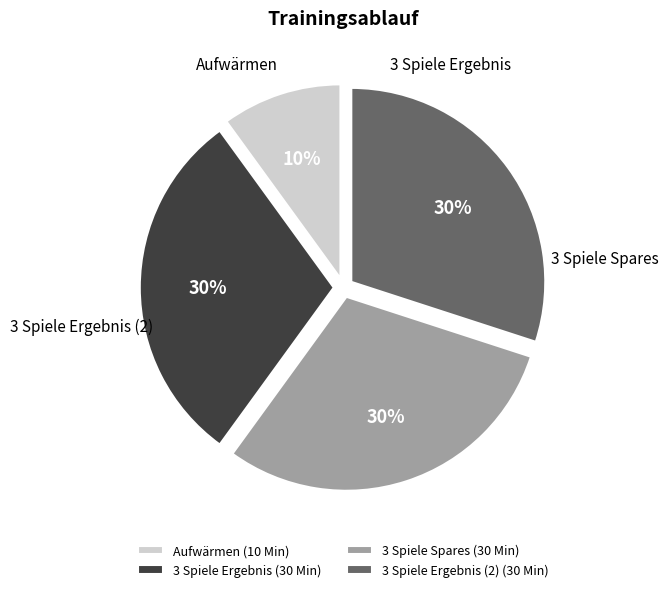

Which slice is the smallest?

Aufwärmen (10 Min)